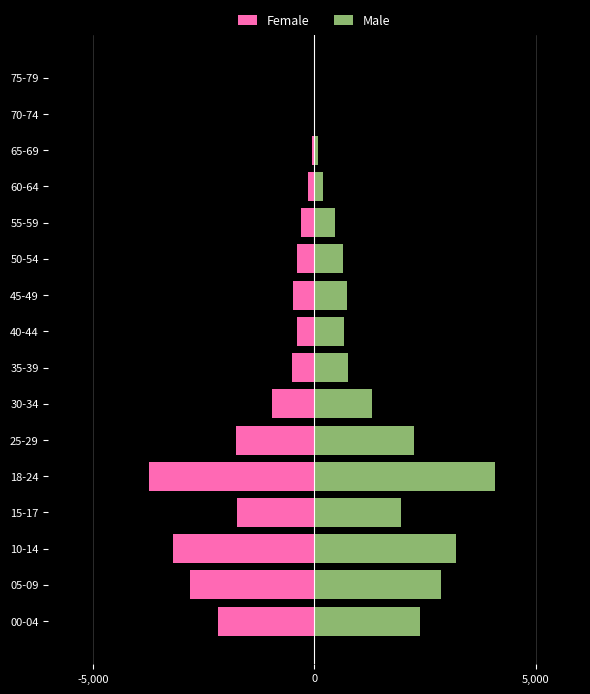

The Female series shows -1759 at 25-29. True or false?

True